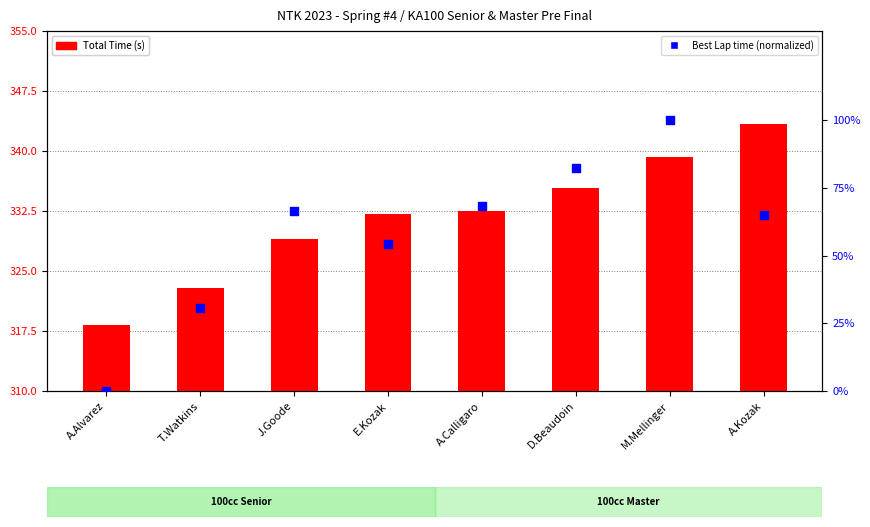

What is the total value across all series at T.Watkins?

353.5